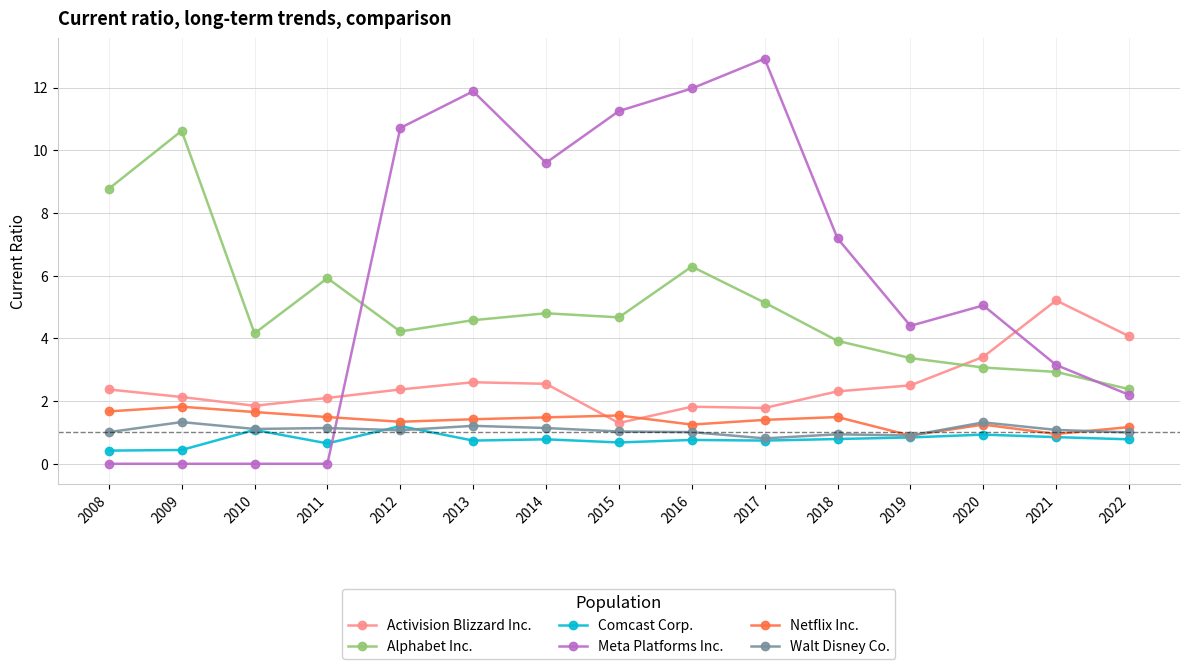

Which series has the widest spread of values?

Meta Platforms Inc.